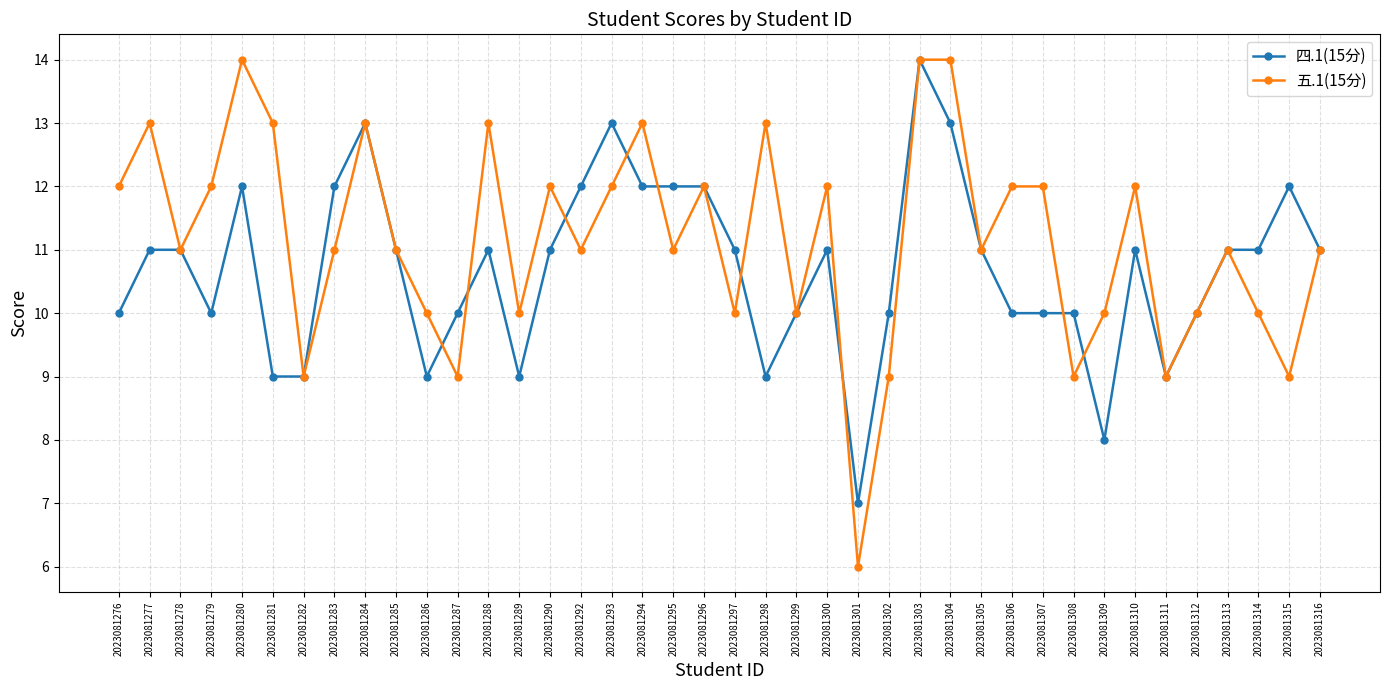

List the series in order of their overall mean, lowest first.

四.1(15分), 五.1(15分)